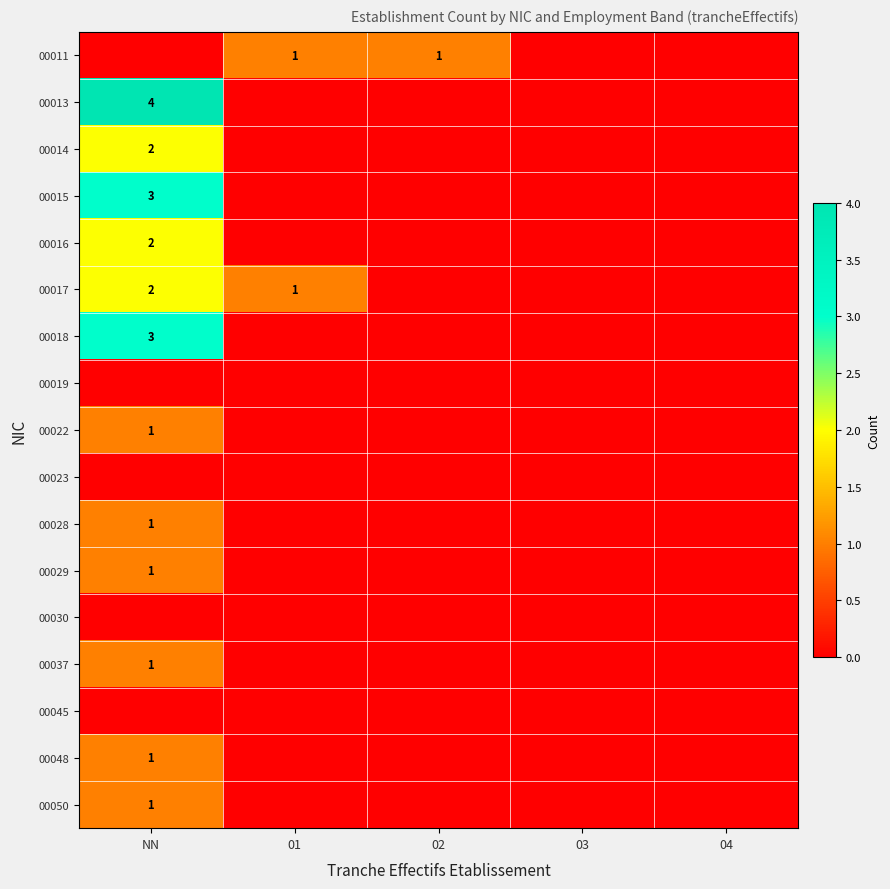

At how many categories does at least one series exceed 1?

1